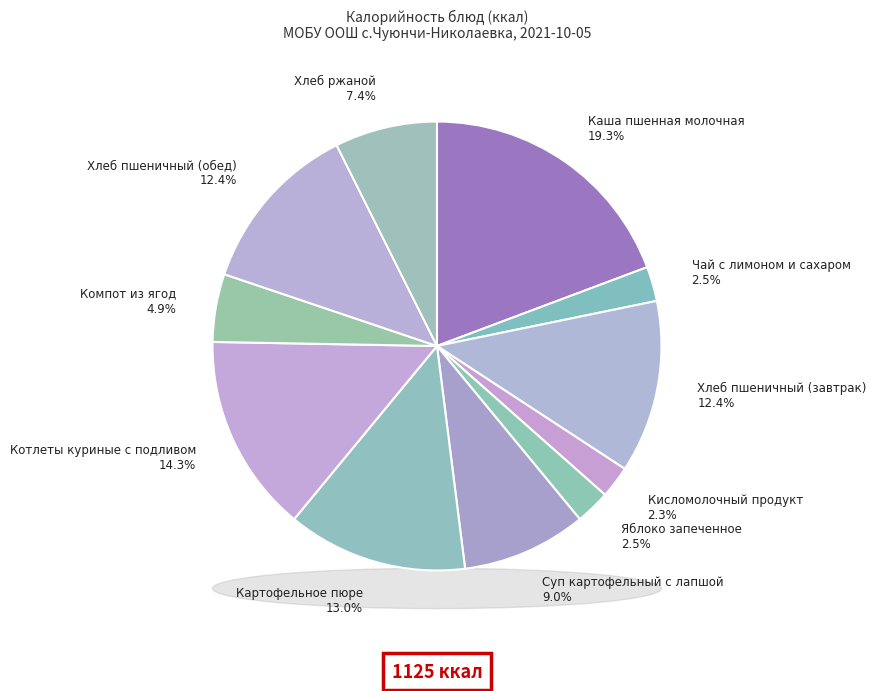

To the nearest percent, what percentage of the pie is Хлеб ржаной?

7%